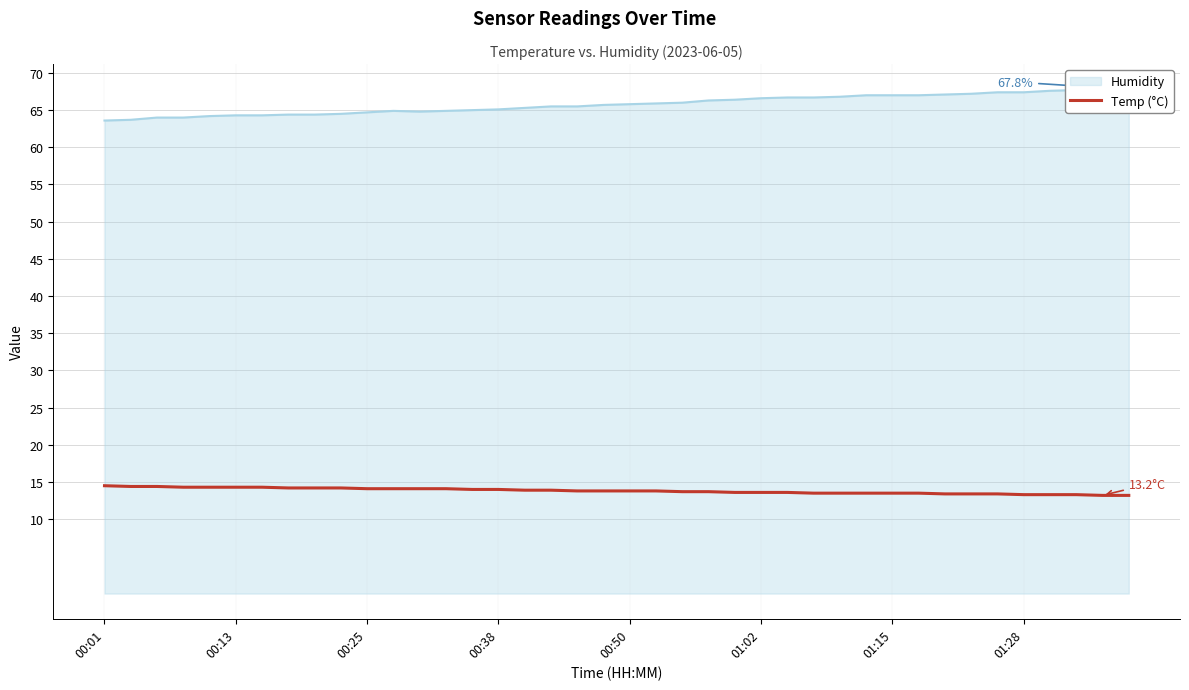

True or false: Temp (°C) has a value of 13.3 at 01:28.

True